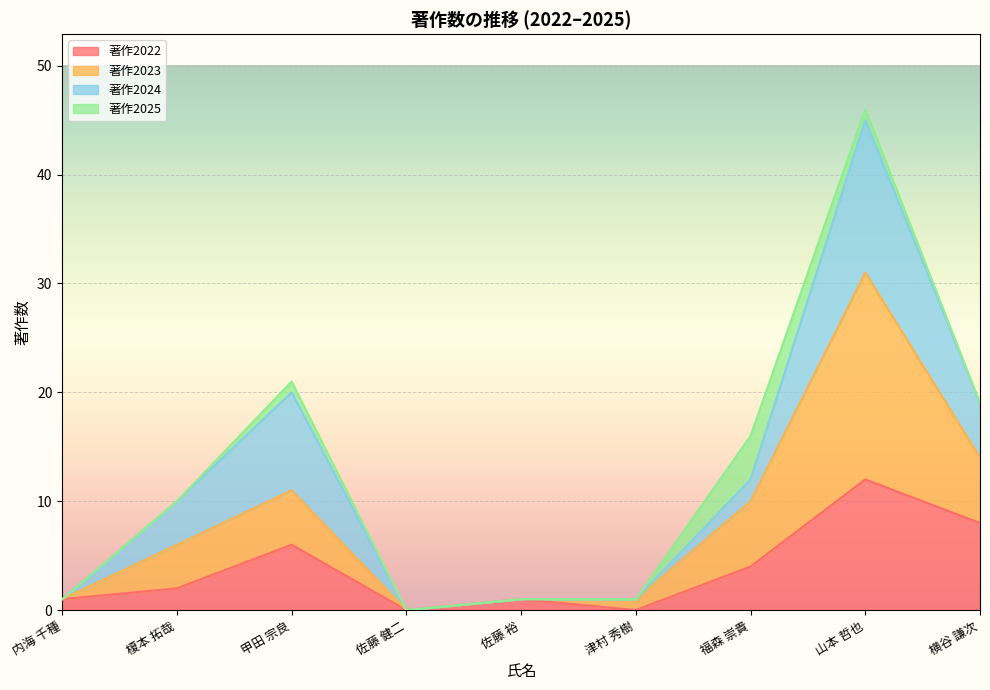

At which category is the sum across all series the highest?

山本 哲也